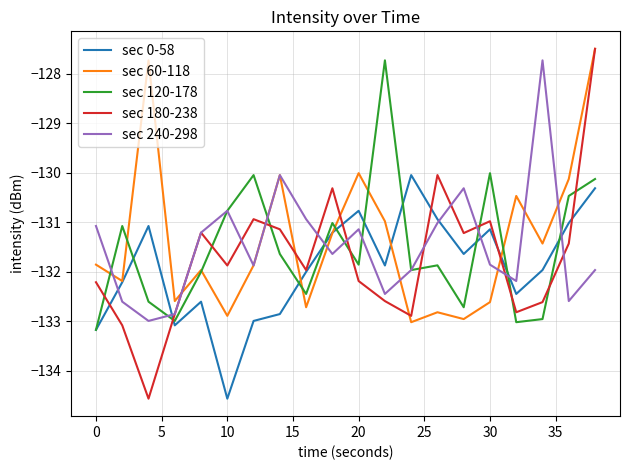

Which series has the largest range (max minus min)?

sec 180-238